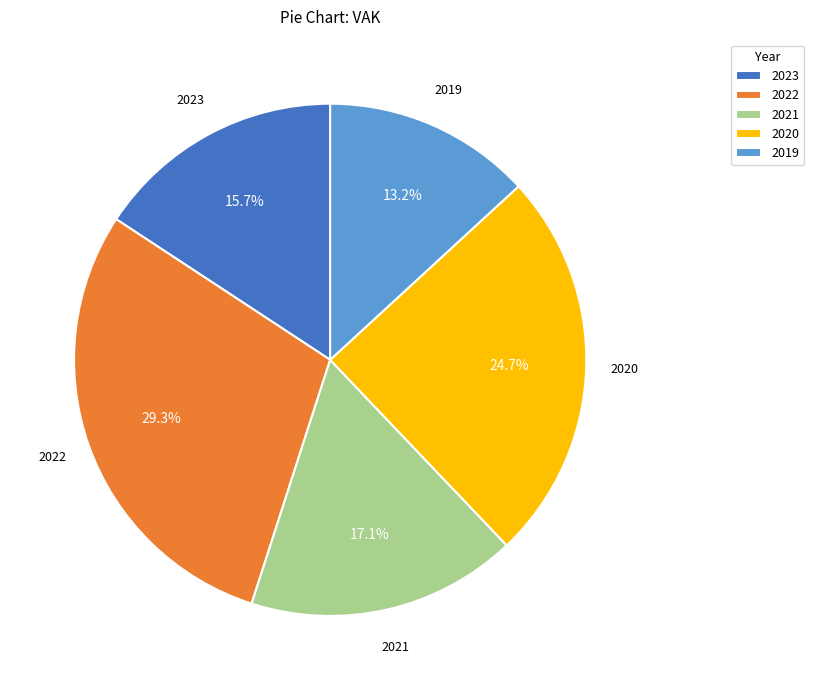

What is the ratio of the value at 2023 to the value at 2022?

0.5